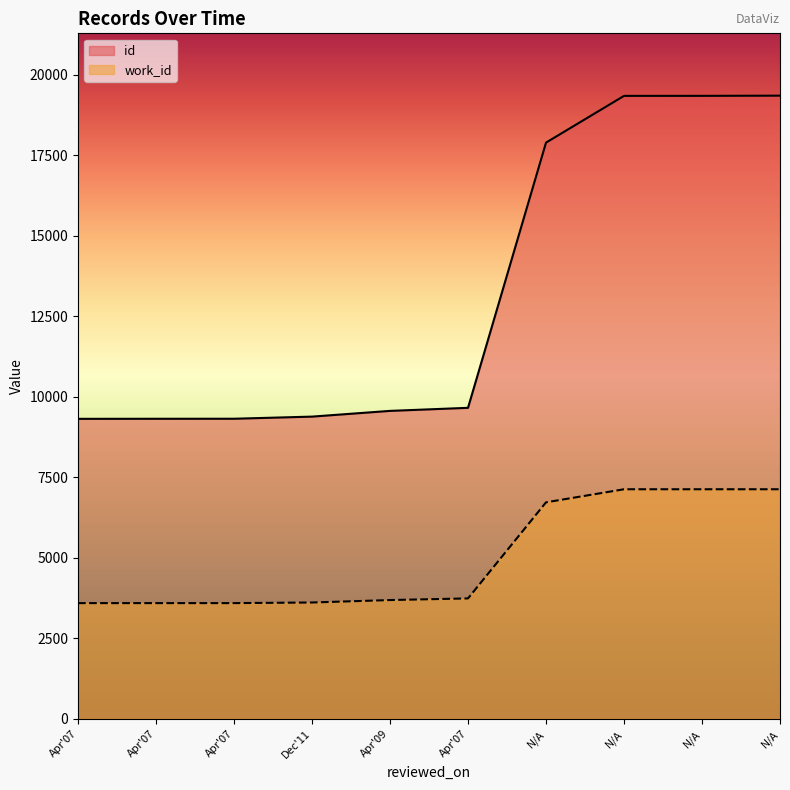

How many lines are shown in the chart?

2